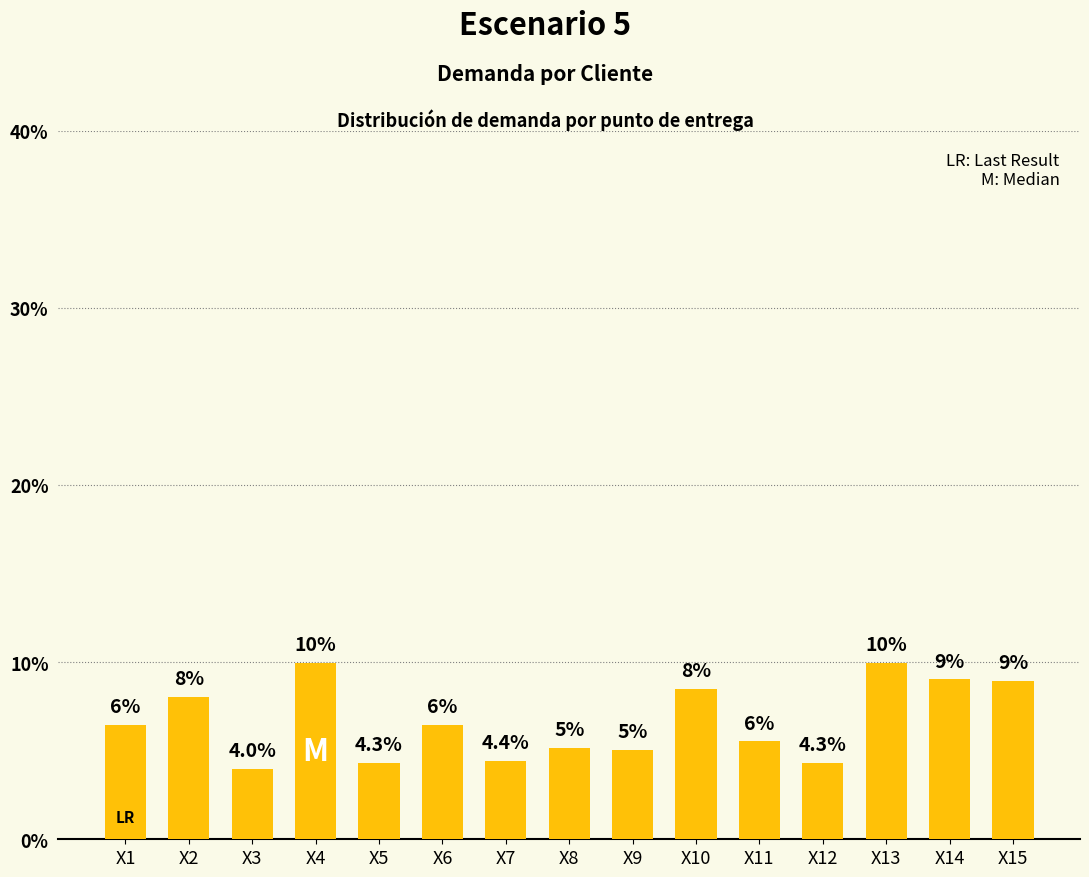

How many data points are less than 6?

7